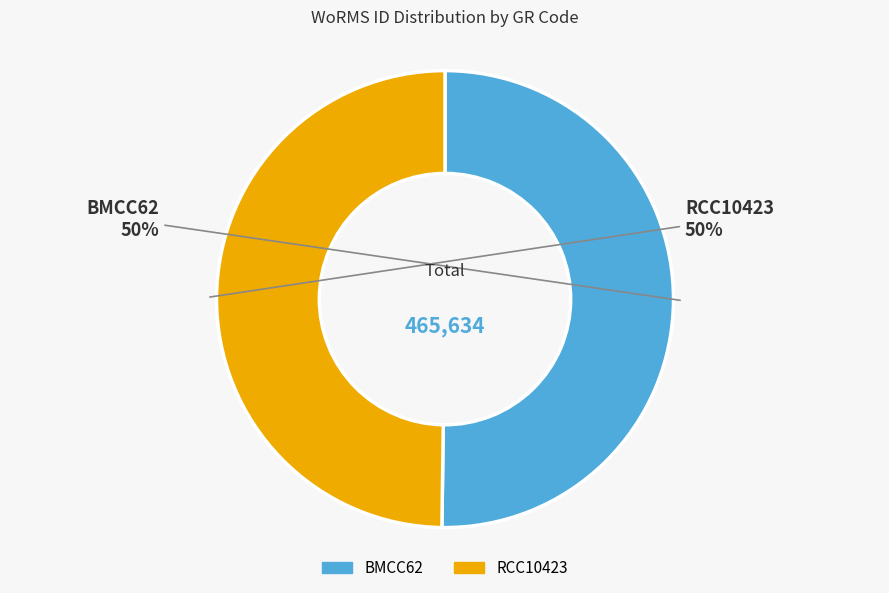

Count the number of slices in the pie.

2